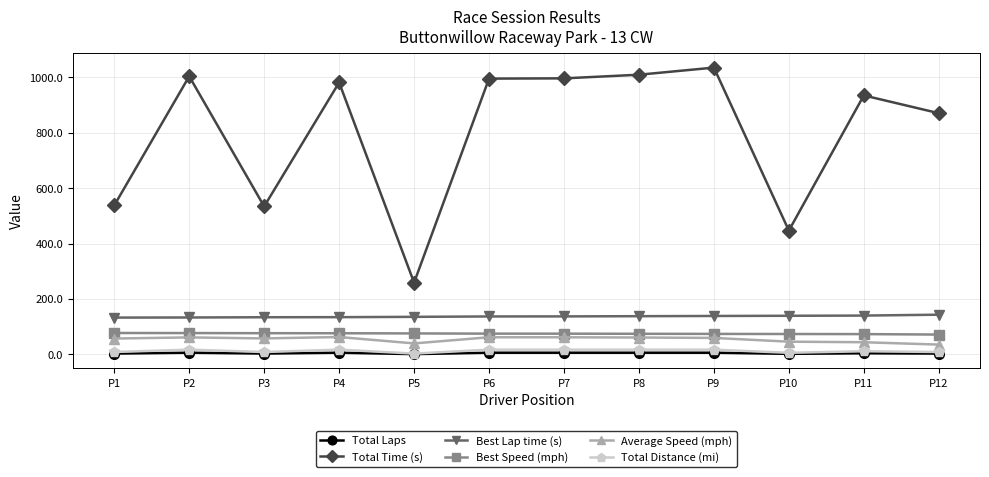

Which series has the largest range (max minus min)?

Total Time (s)